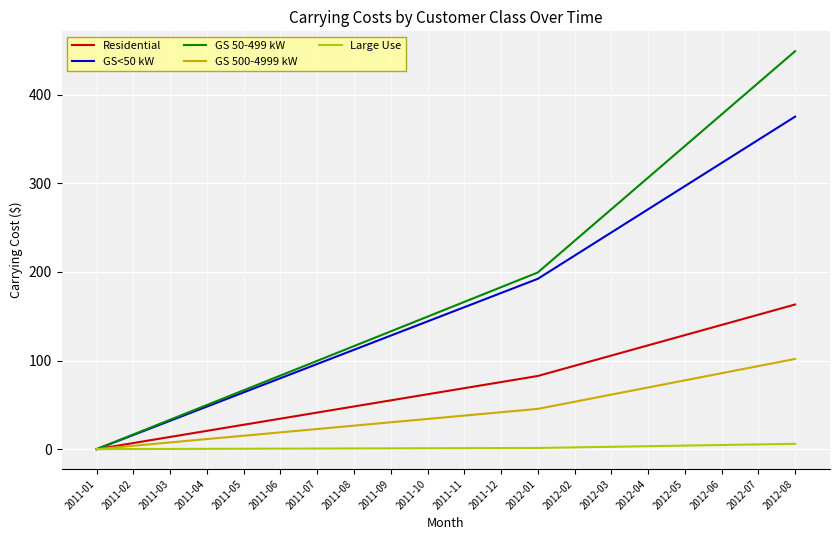

Which series has the widest spread of values?

GS 50-499 kW